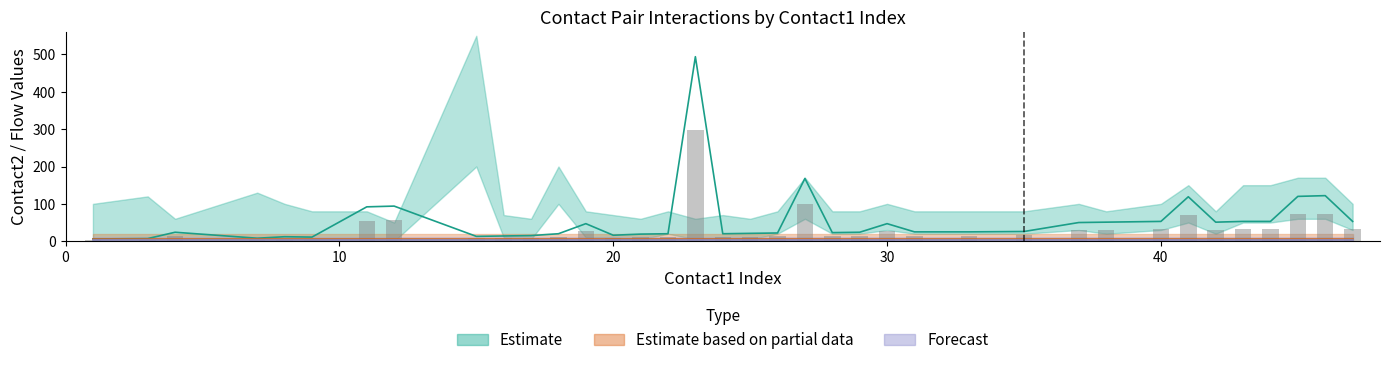

What is the sum of all values?

1222.8